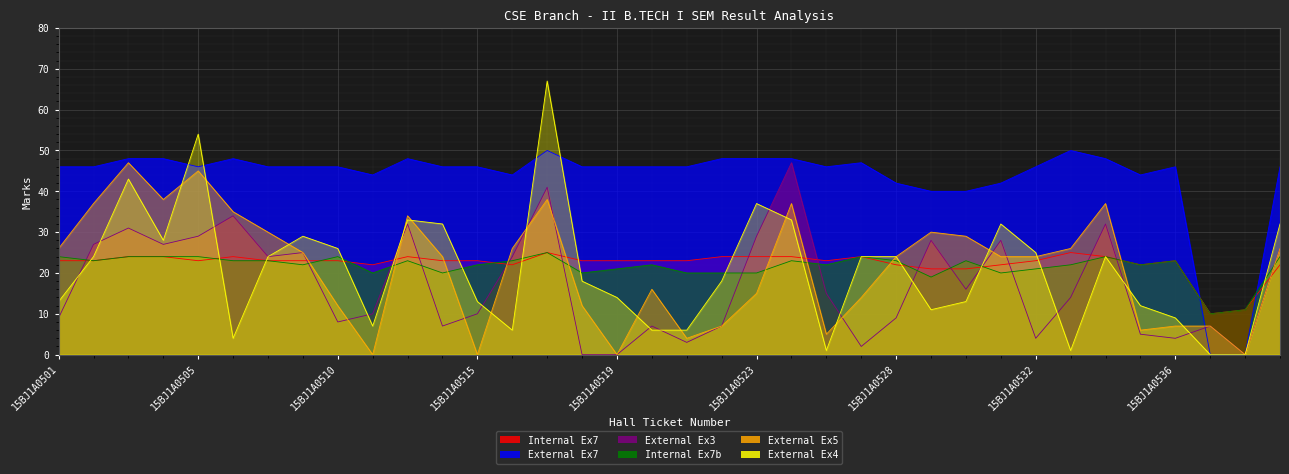

What is the value of the col_10 (External Exam 4) point at the 11th from the left?

33